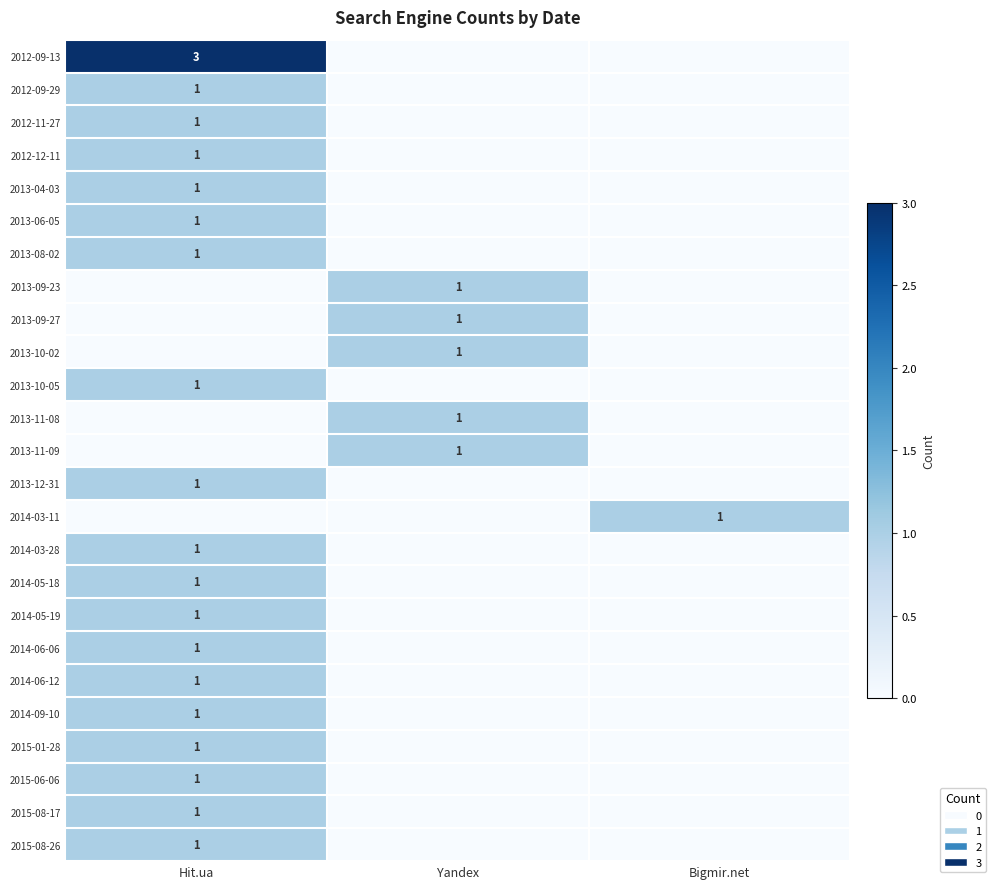

Which category has the lowest value across all series?

Yandex